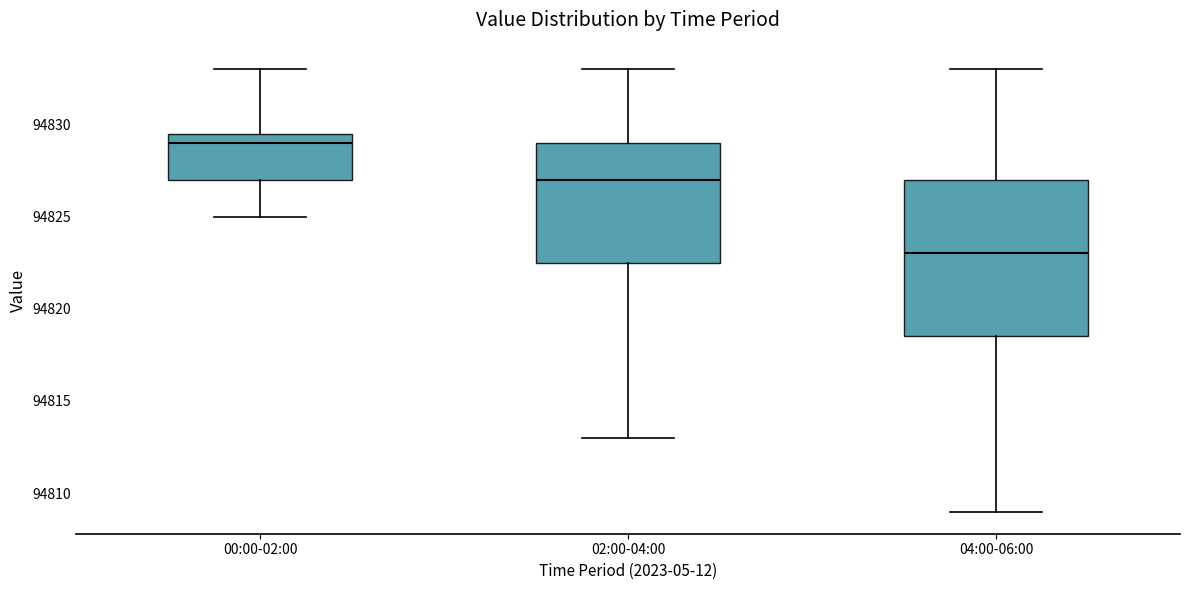

Reading left to right, read every box against the y-axis: the position of its median line, the range the box covers, and the ends of its whiskers. The values are not printed on the chart, so give them approximately, as read against the axis.

00:00-02:00: median 94829.0, box 94827.0 to 94829.5, whiskers 94825.0 to 94833.0
02:00-04:00: median 94827.0, box 94822.5 to 94829.0, whiskers 94813.0 to 94833.0
04:00-06:00: median 94823.0, box 94818.5 to 94827.0, whiskers 94809.0 to 94833.0